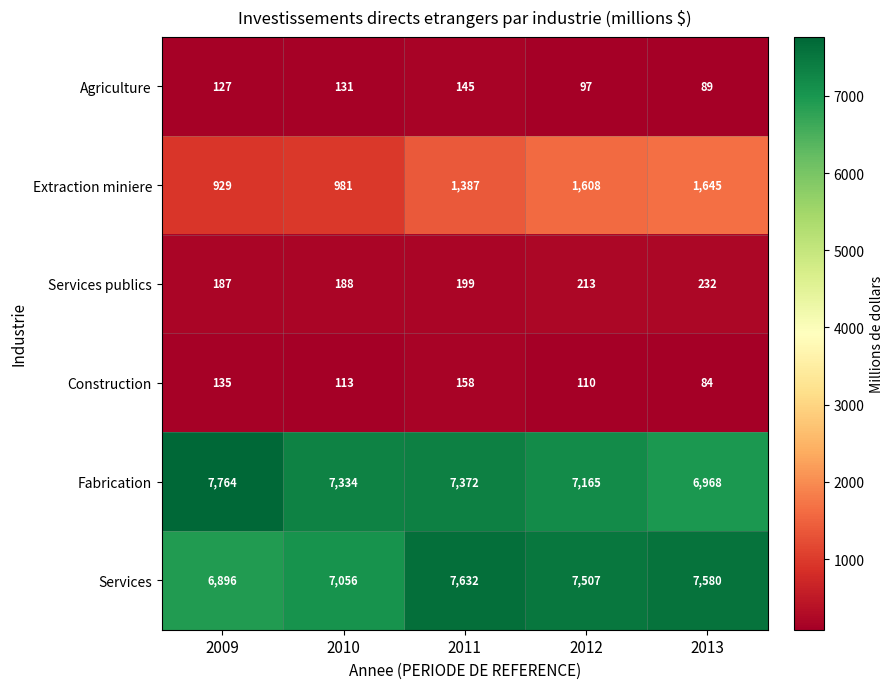

Is it true that Services publics equals 39 at 2009?

False